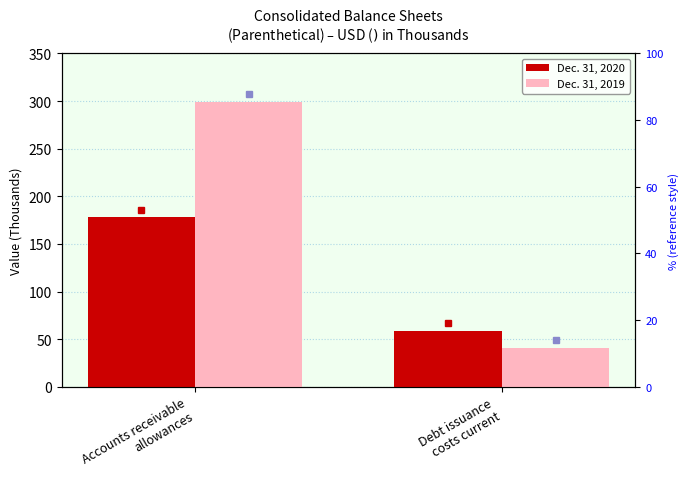

The value of Dec. 31, 2020 at Accounts receivable
allowances is 253. True or false?

False